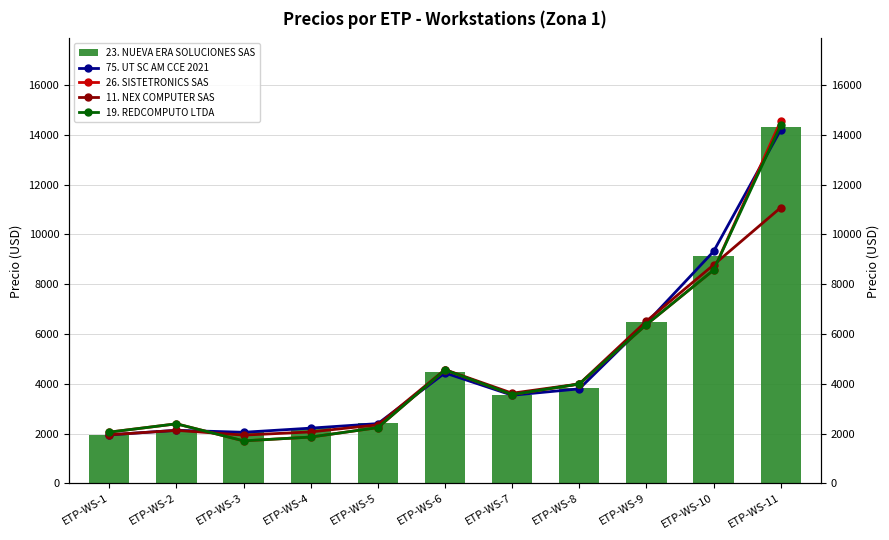

At which label is 23. NUEVA ERA SOLUCIONES SAS closest to 8128?

ETP-WS-10